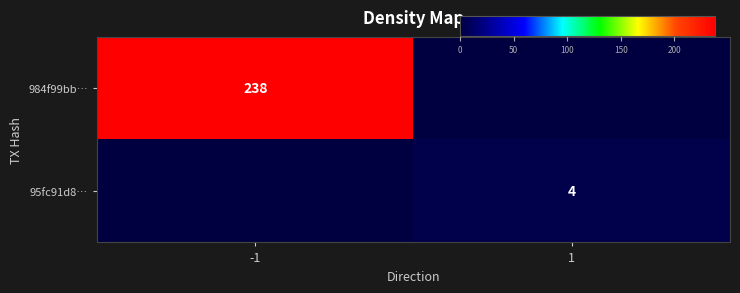

True or false: 95fc91d8… has a value of 4 at 1.

True